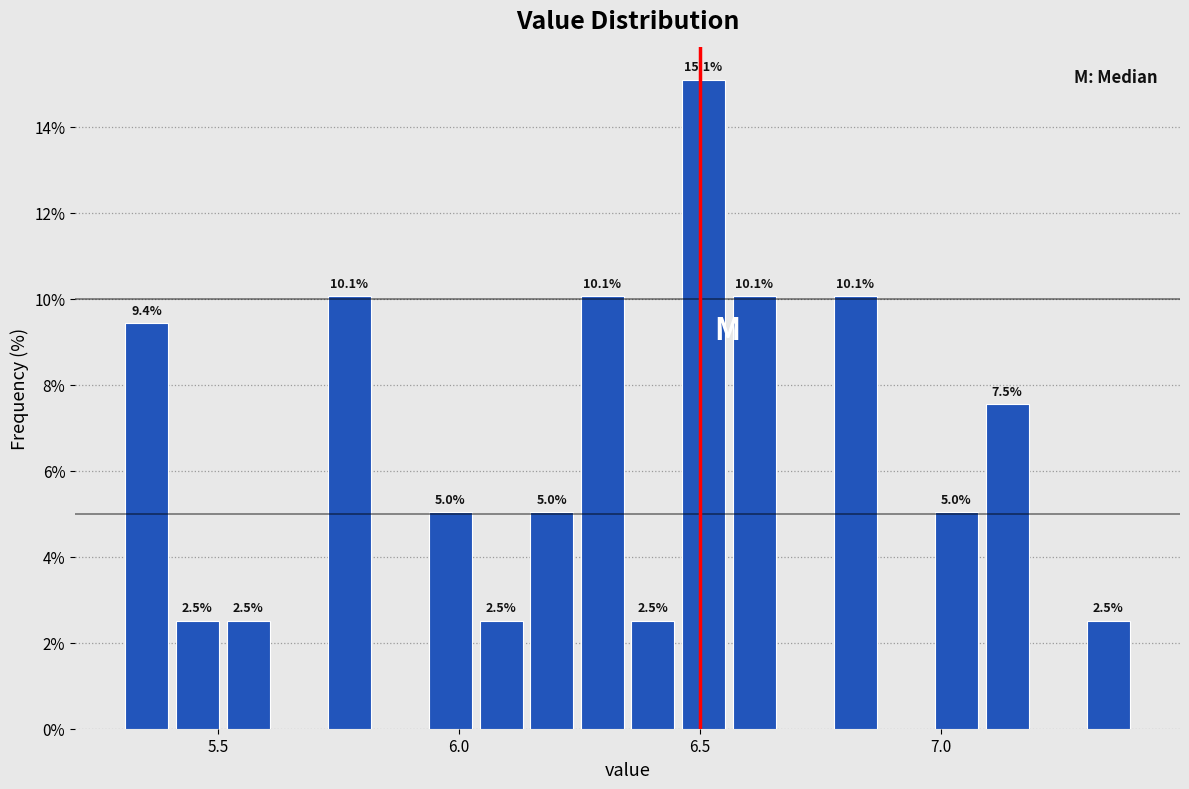

Around what value on the x-axis is the tallest bar? Give the approximate position of its centre, as read against the axis.

6.50